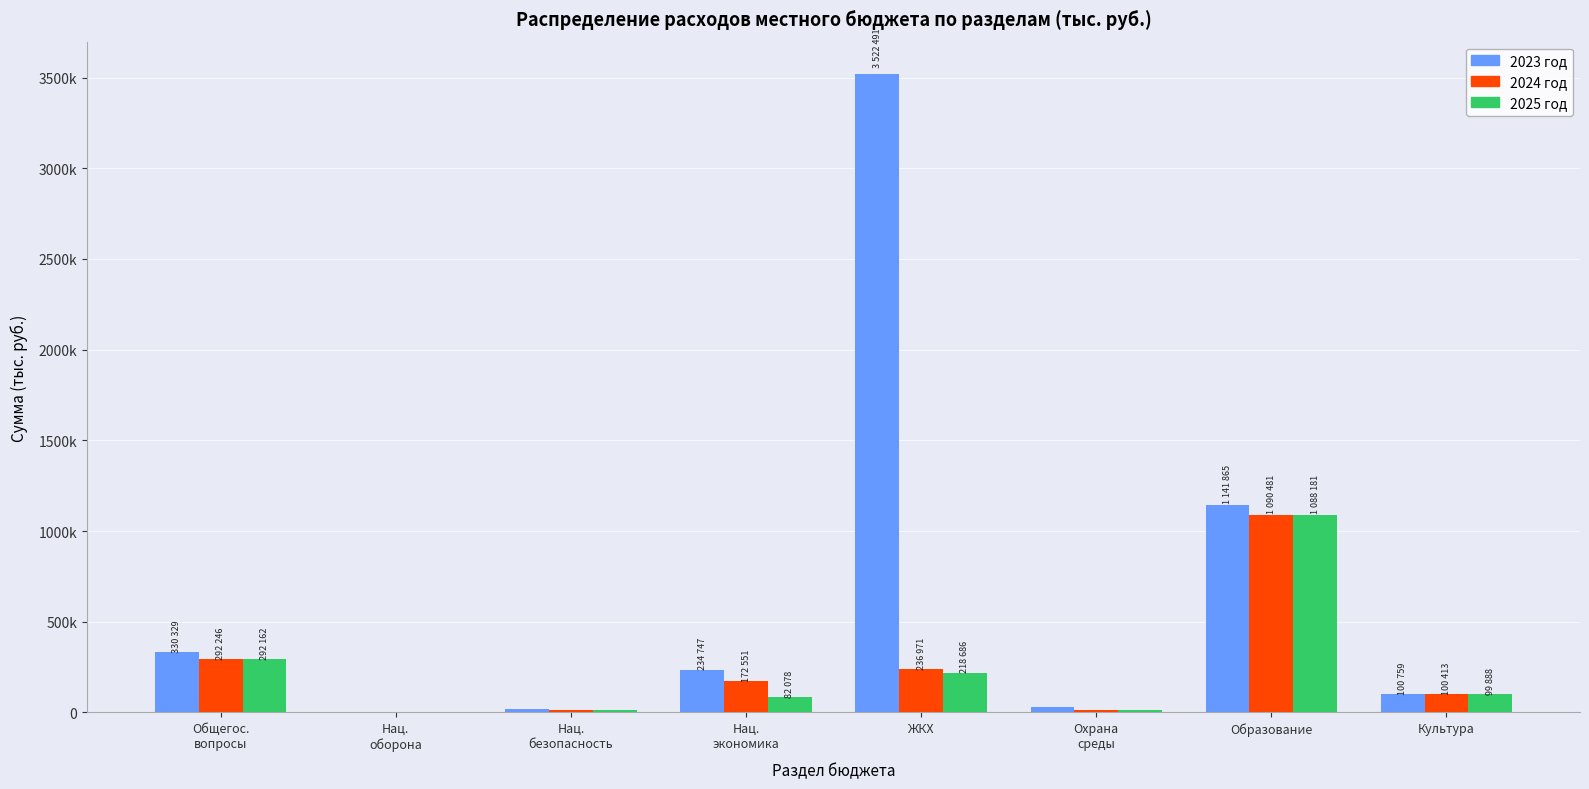

Which series has the largest range (max minus min)?

2023 год